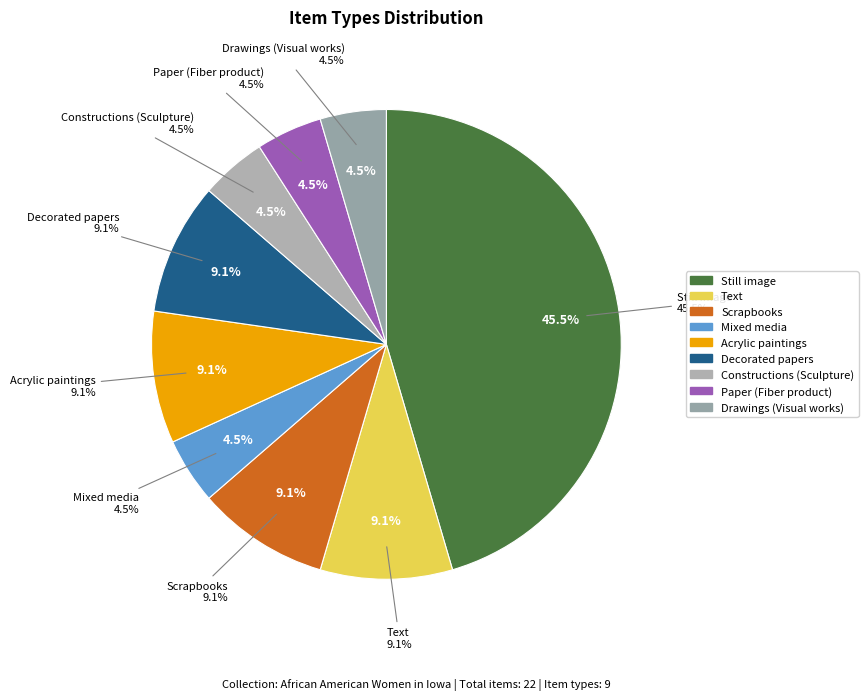

What percentage is NOT represented by Paper (Fiber product)?

95.5%